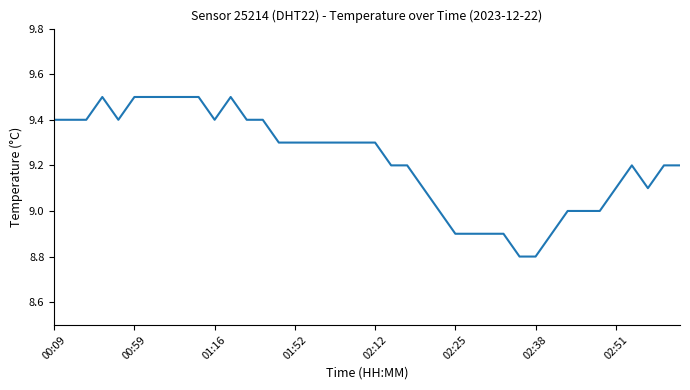

What is the minimum value shown in the chart?

8.8